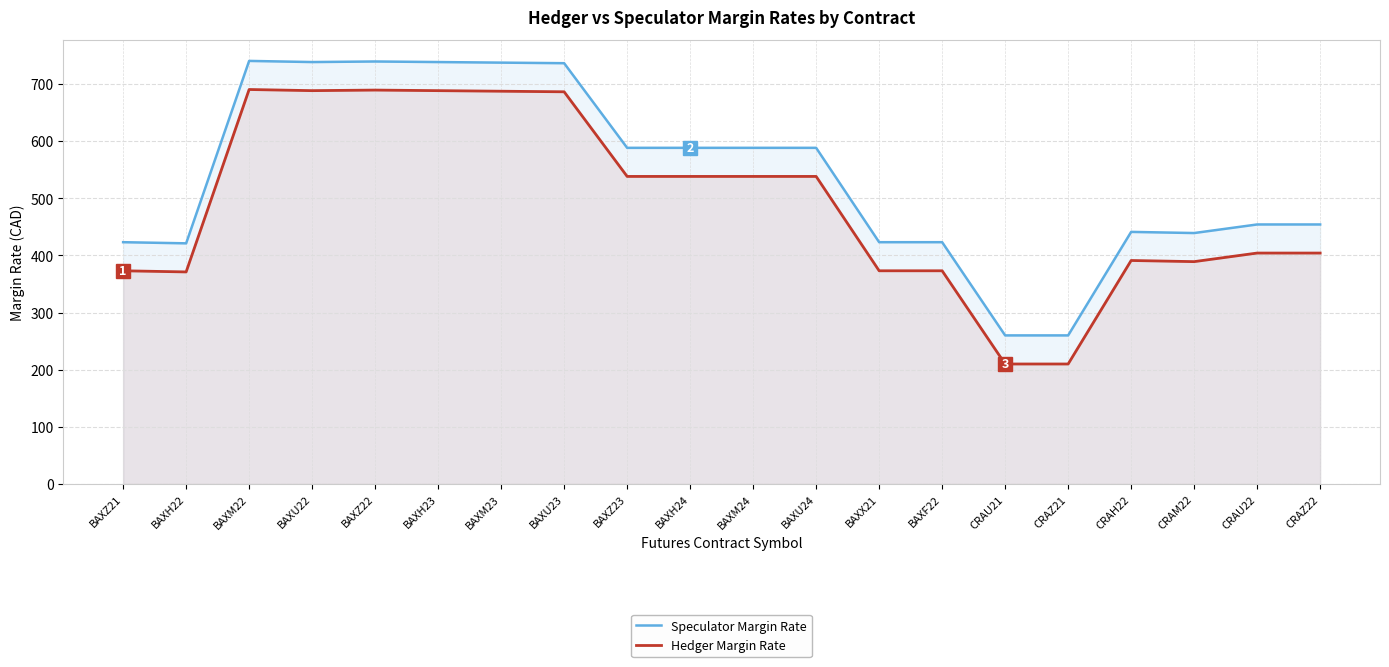

What is the label of the 1st point from the right?

CRAZ22